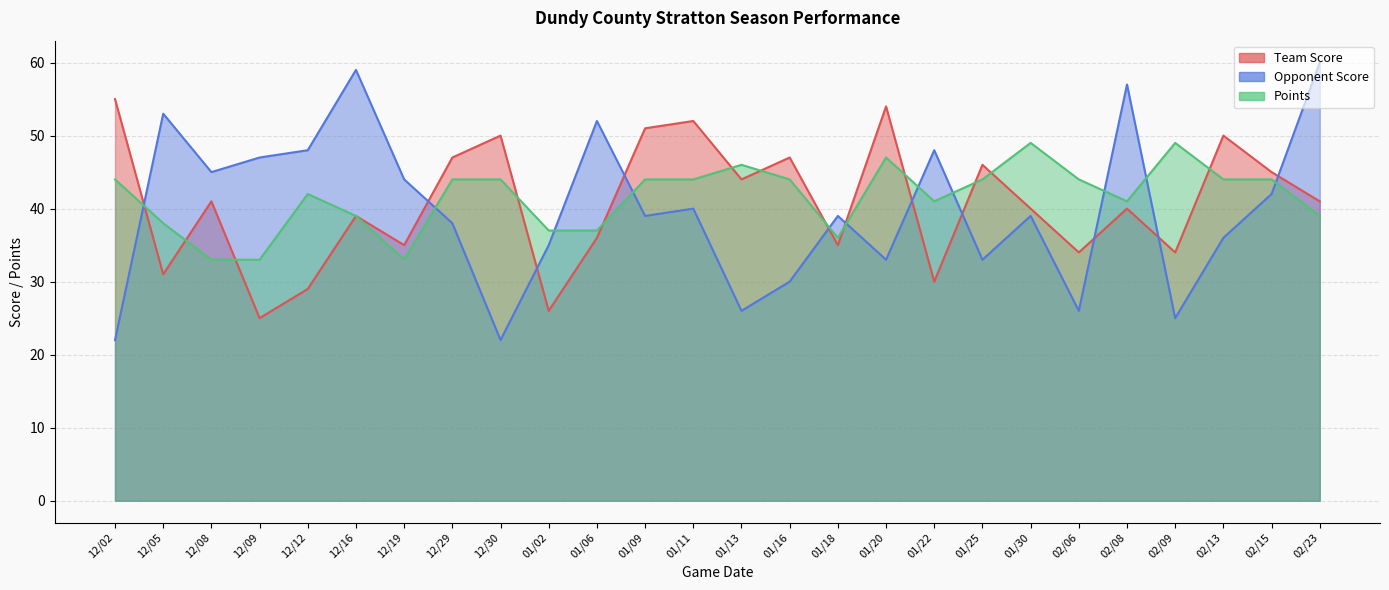

Reading left to right, transcribe all the data shown in this chart.

Team Score: 12/02=55	12/05=31	12/08=41	12/09=25	12/12=29	12/16=39	12/19=35	12/29=47	12/30=50	01/02=26	01/06=36	01/09=51	01/11=52	01/13=44	01/16=47	01/18=35	01/20=54	01/22=30	01/25=46	01/30=40	02/06=34	02/08=40	02/09=34	02/13=50	02/15=45	02/23=41
Opponent Score: 12/02=22	12/05=53	12/08=45	12/09=47	12/12=48	12/16=59	12/19=44	12/29=38	12/30=22	01/02=35	01/06=52	01/09=39	01/11=40	01/13=26	01/16=30	01/18=39	01/20=33	01/22=48	01/25=33	01/30=39	02/06=26	02/08=57	02/09=25	02/13=36	02/15=42	02/23=60
Points: 12/02=44	12/05=38	12/08=33	12/09=33	12/12=42	12/16=39	12/19=33	12/29=44	12/30=44	01/02=37	01/06=37	01/09=44	01/11=44	01/13=46	01/16=44	01/18=36	01/20=47	01/22=41	01/25=44	01/30=49	02/06=44	02/08=41	02/09=49	02/13=44	02/15=44	02/23=39